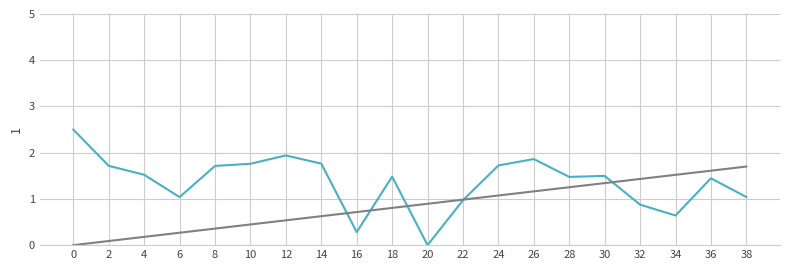

What is the spread (max minus min) of values at 14?

1.1